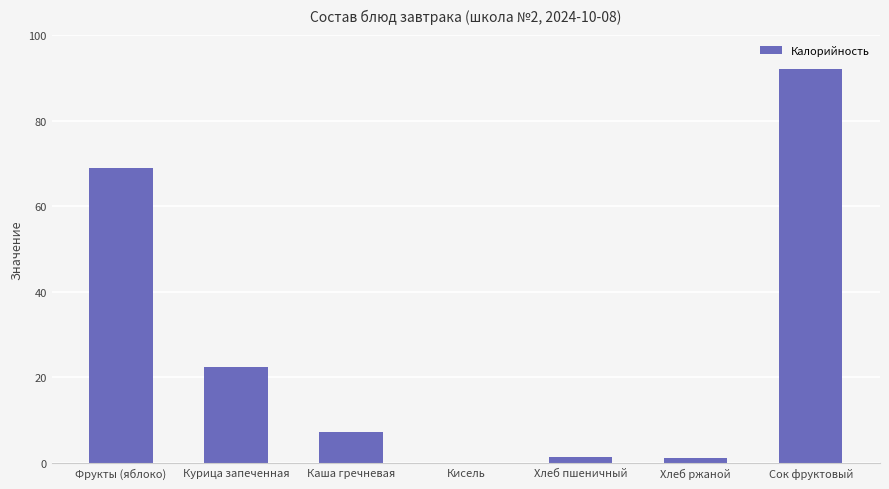

The value at Курица запеченная is 22.4. True or false?

True